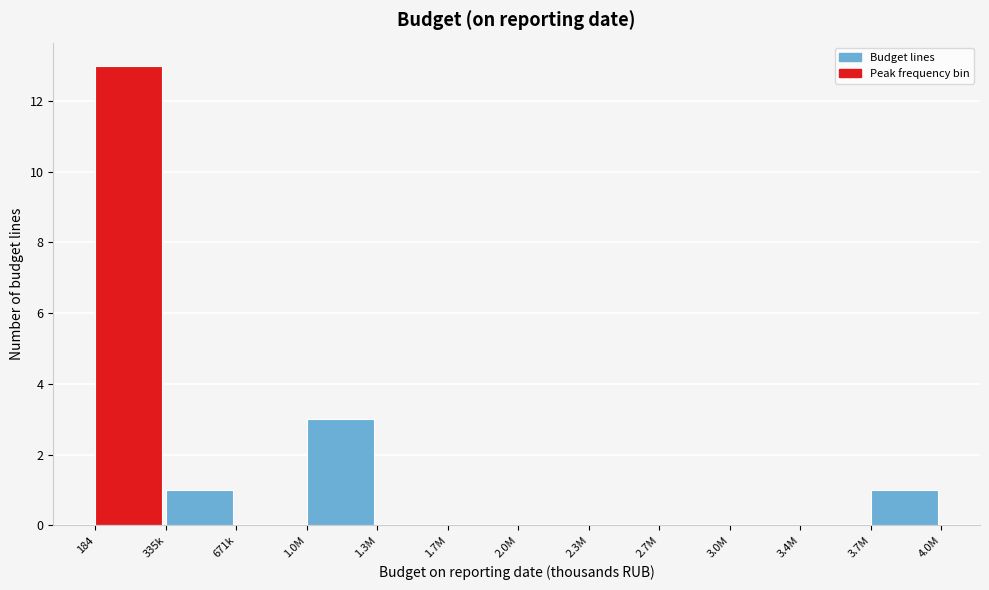

Reading left to right, list all the values displayed in this chart.

184=13	335k=1	671k=0	1.0M=3	1.3M=0	1.7M=0	2.0M=0	2.3M=0	2.7M=0	3.0M=0	3.4M=0	3.7M=1